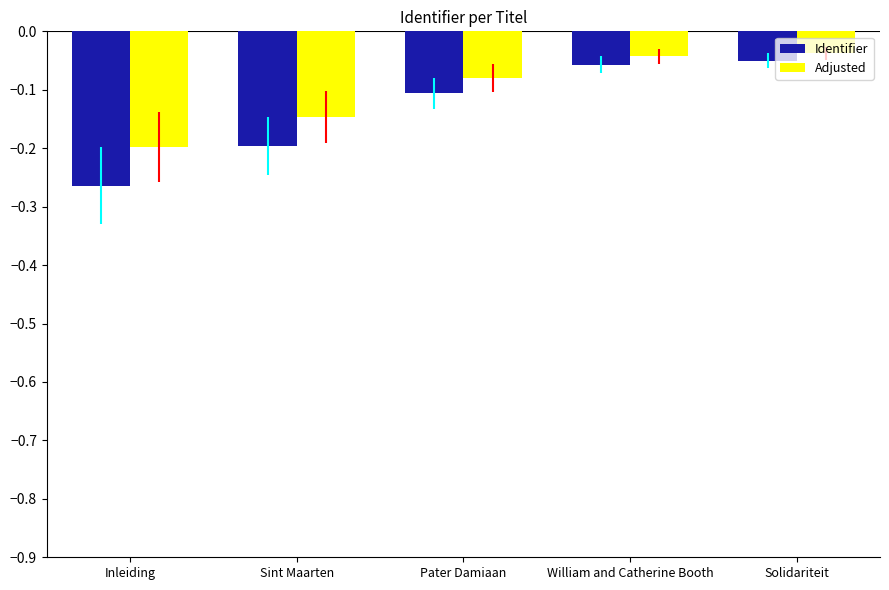

True or false: Identifier has a value of -0.2 at Sint Maarten.

True